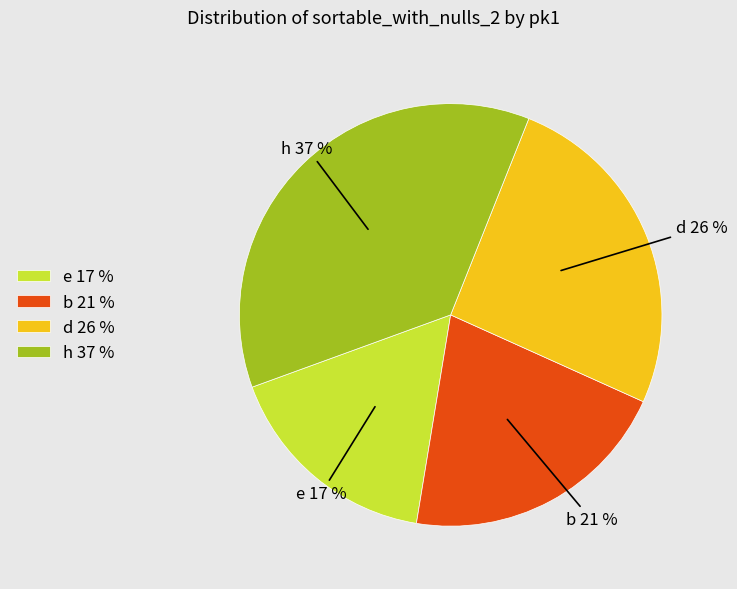

The e slice represents 4% of the pie. True or false?

False